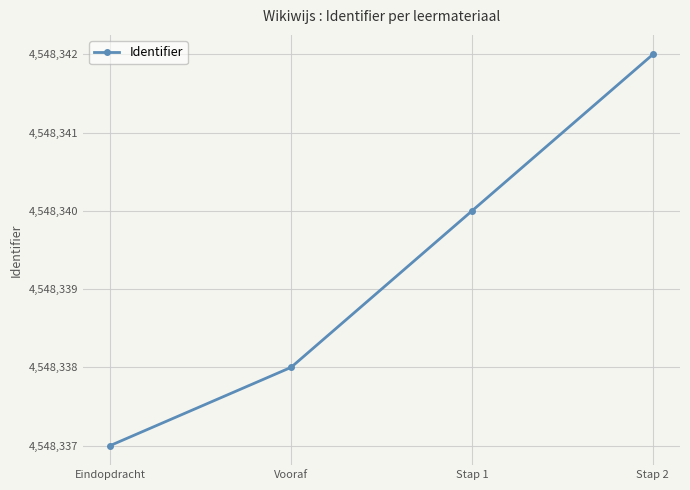

How many values are between 4548338 and 4548342?

3